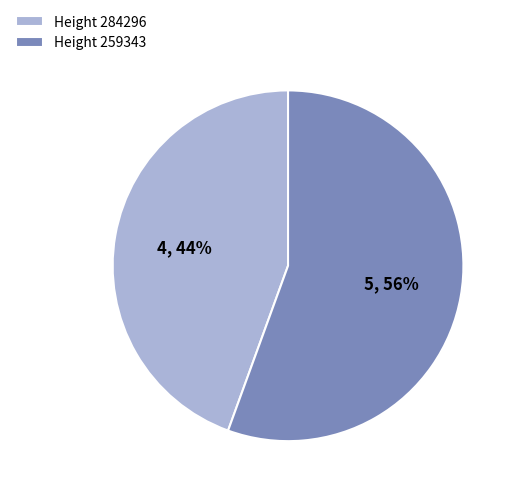

Which has a higher value, Height 259343 or Height 284296?

Height 259343